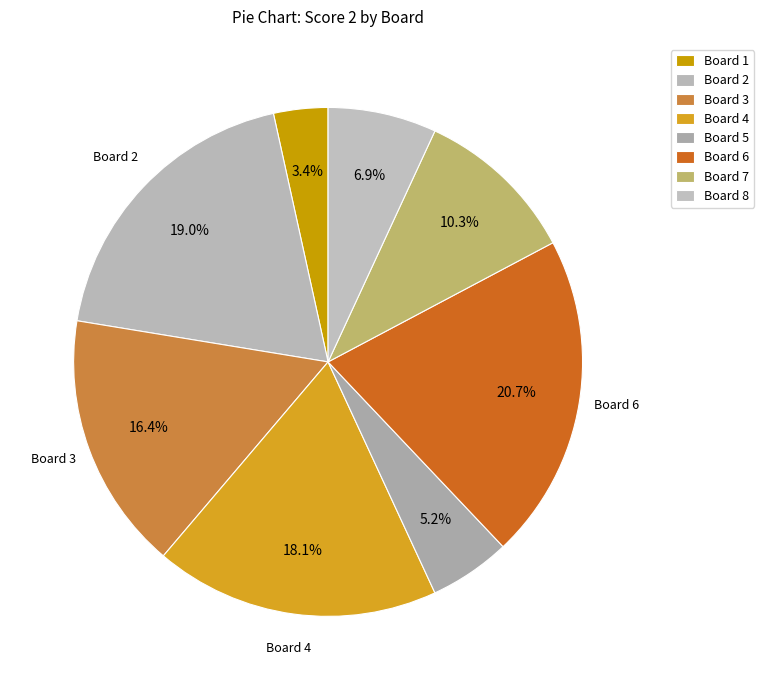

Is there any slice that represents more than half of the pie?

No